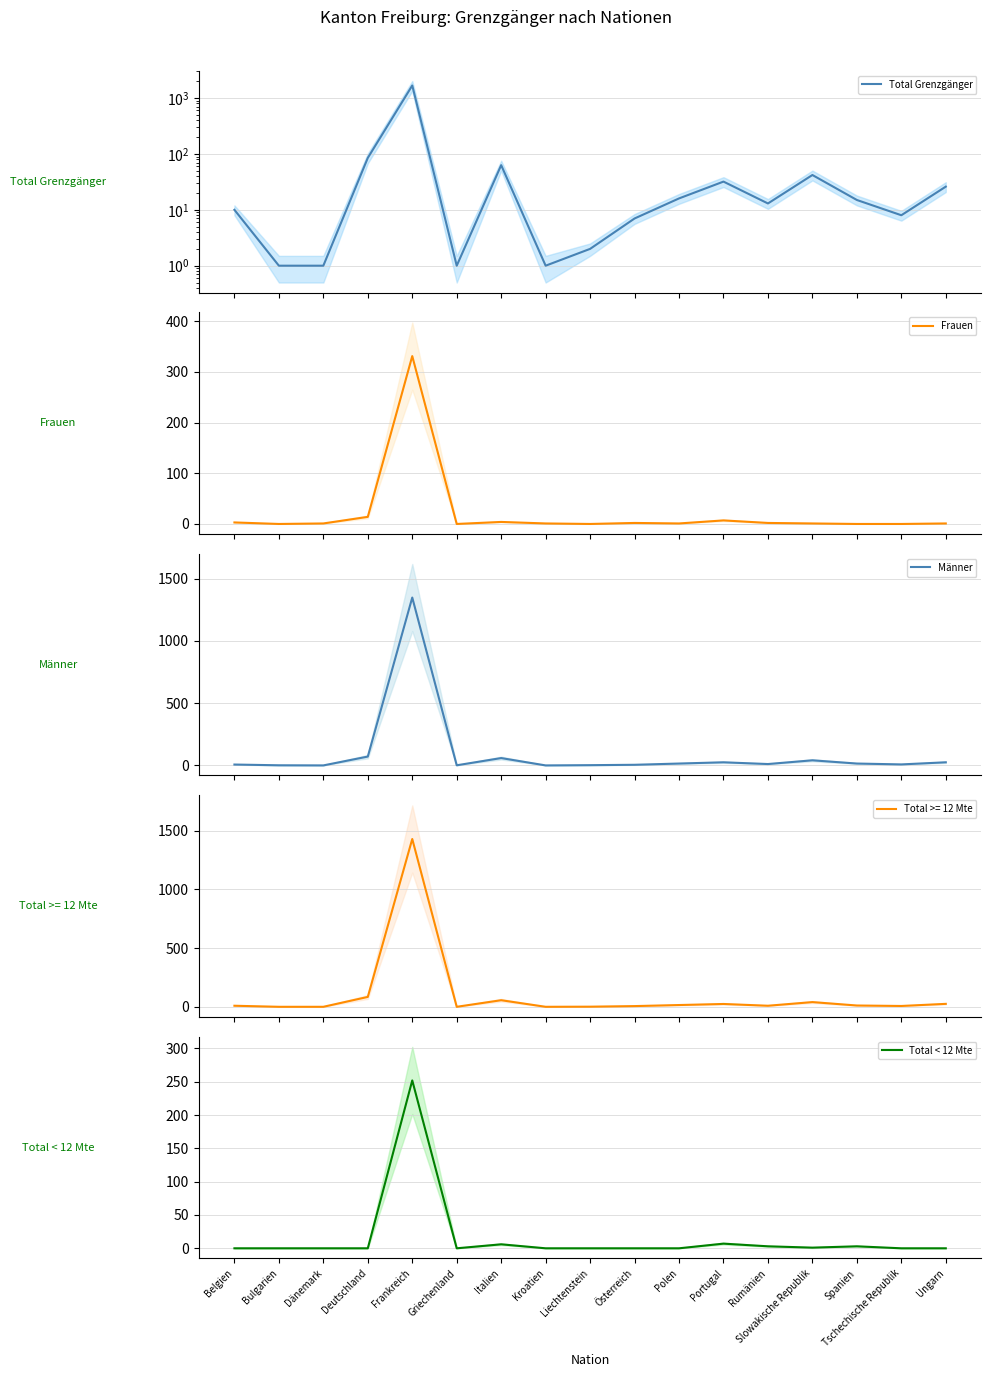

How many values in the Männer series exceed 11?

8